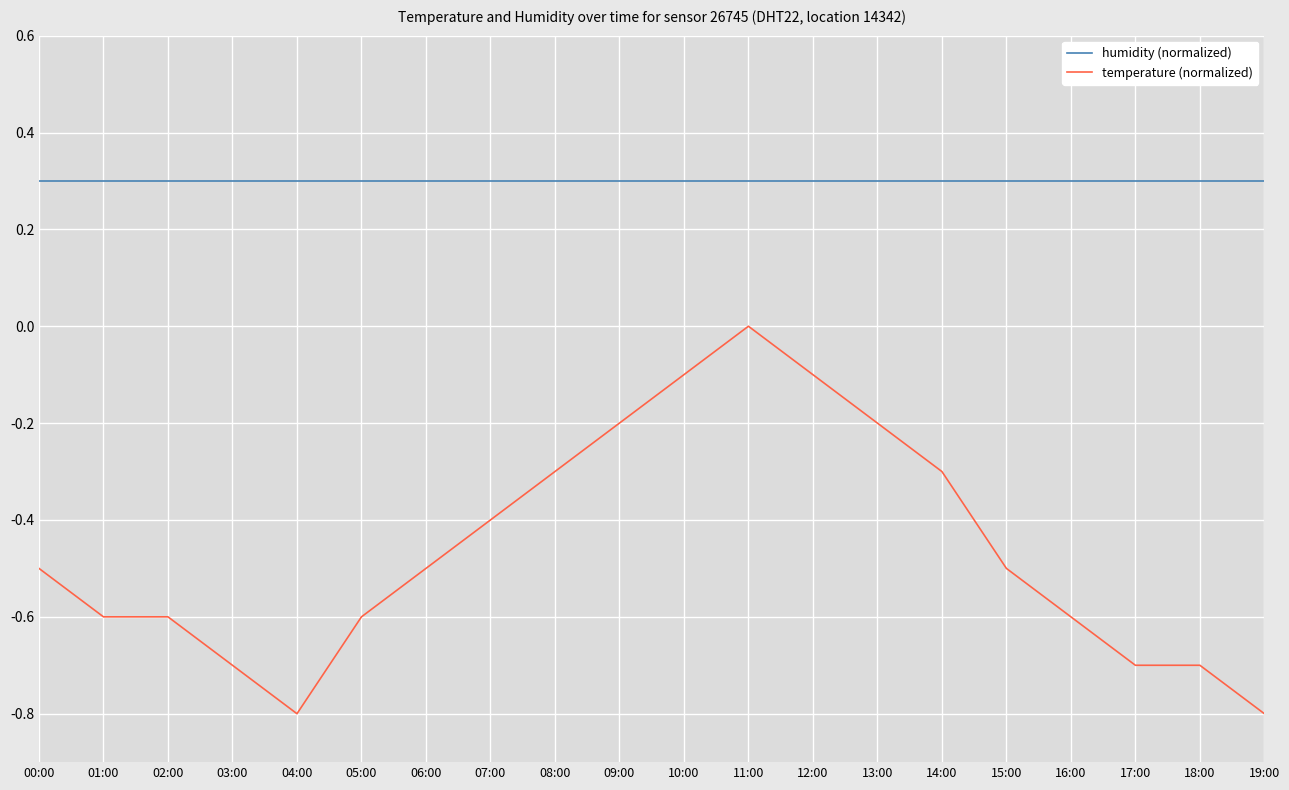

What position from the right is 12:00?

8